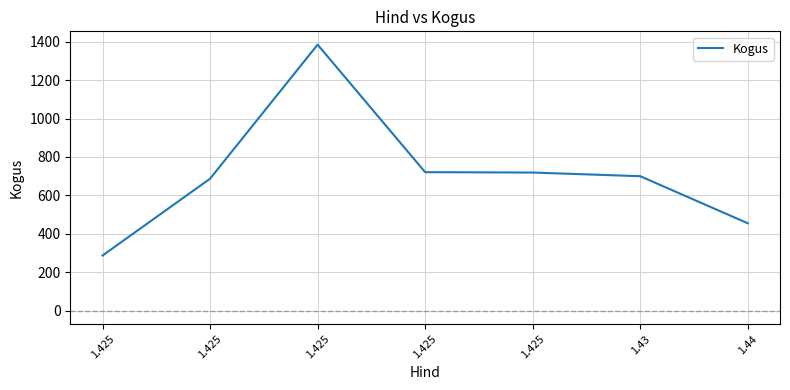

Where is the first local maximum?

1.425